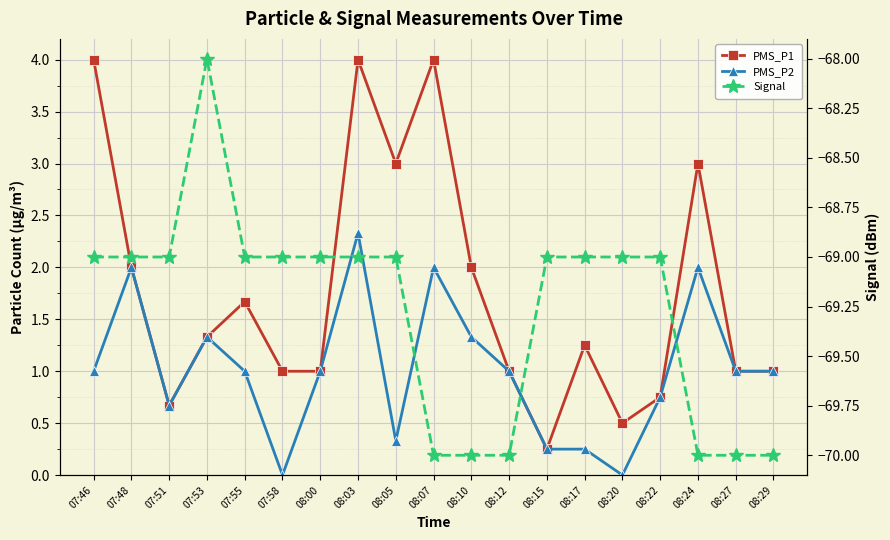

At 07:58, list the series in order from largest to smallest.

PMS_P1, PMS_P2, Signal